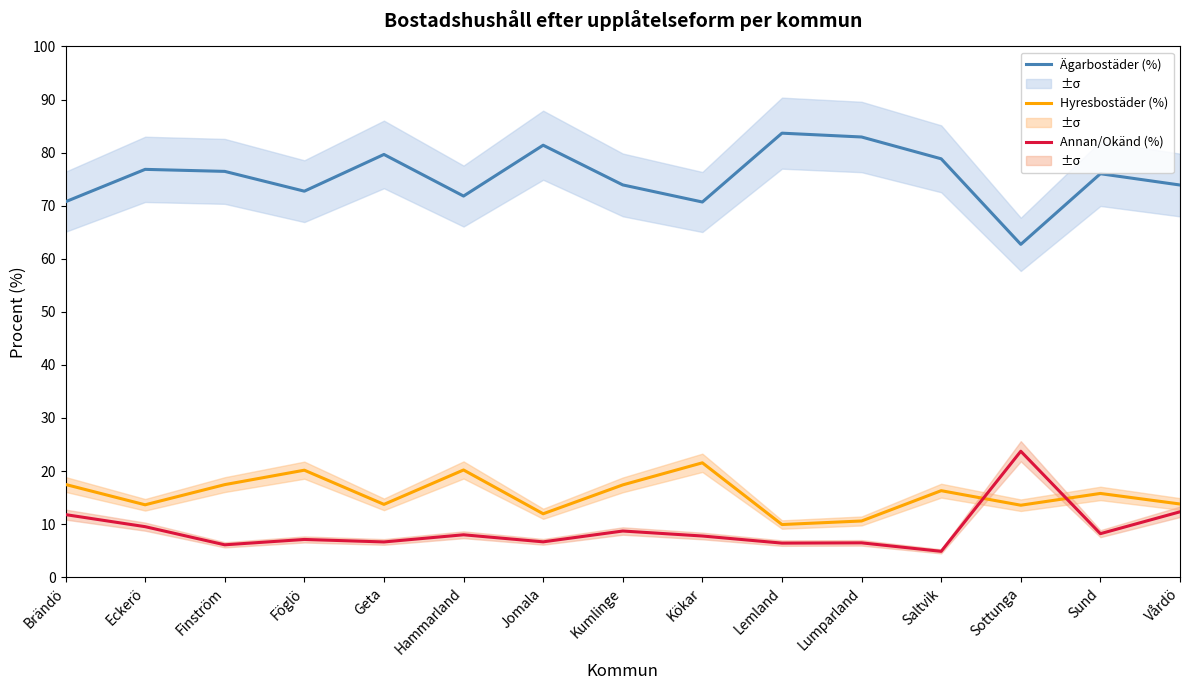

At which label does Ägarbostäder (%) first exceed 76?

Eckerö